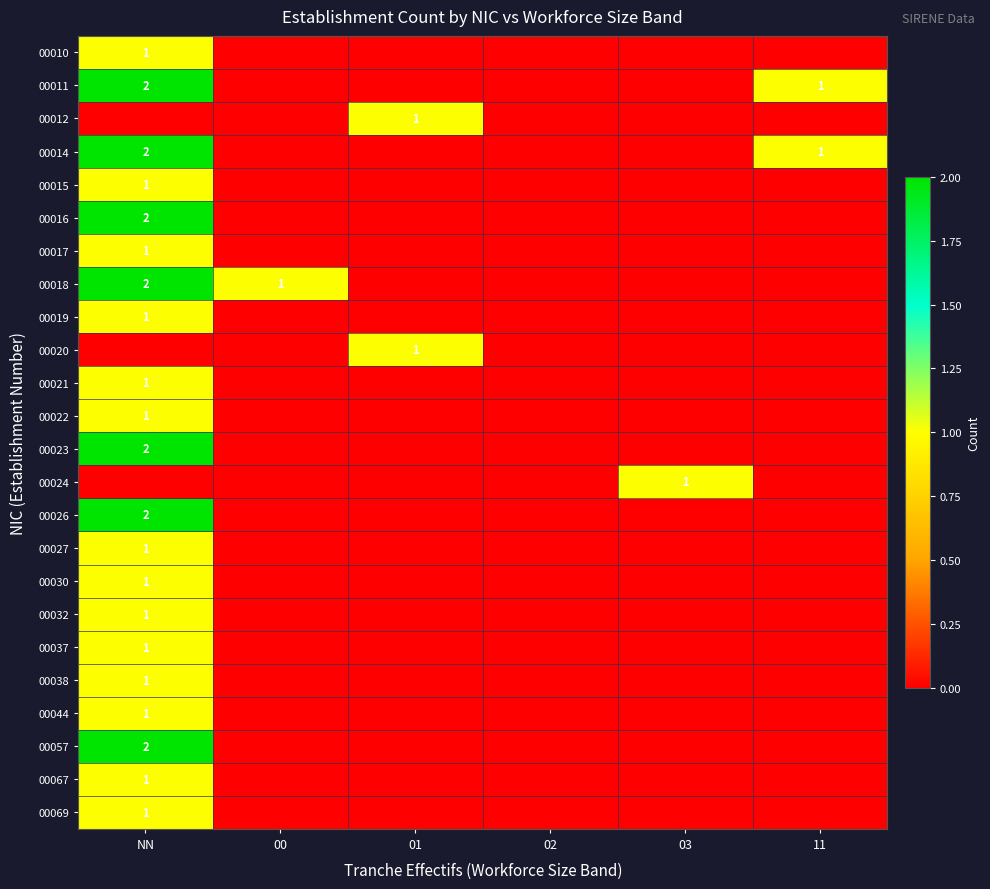

What is the sum of the 00018 values at 00 and NN?

3